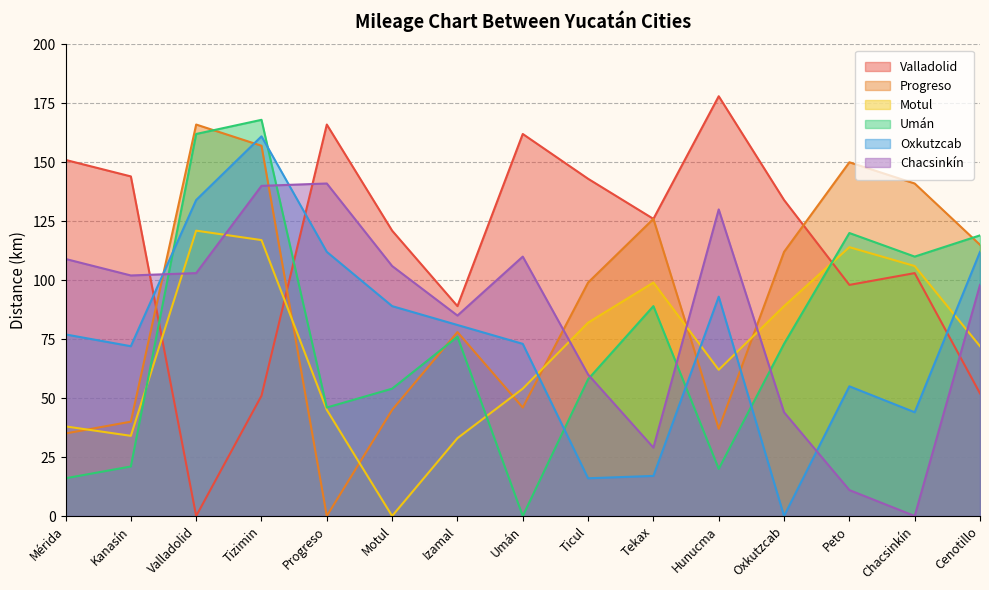

What is the sum of all Valladolid values?

1718